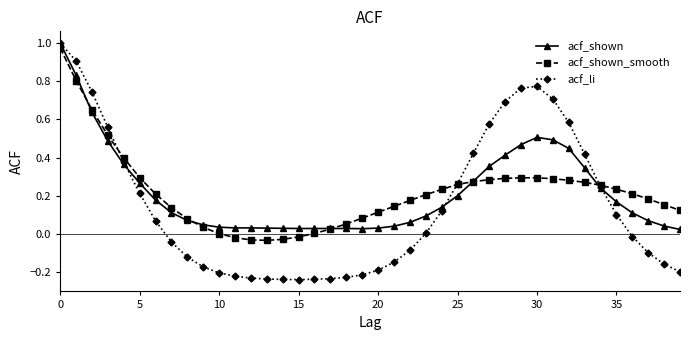

How many interior local valleys does the acf_li series have?

1